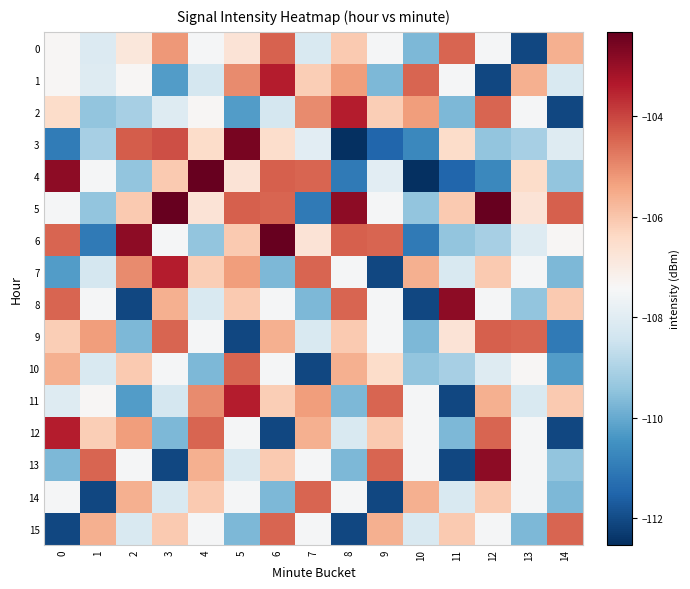

Reading right to left, list all the values displayed in this chart.

0: 14=-105.6	13=-112.1	12=-107.5	11=-104.4	10=-109.7	9=-107.5	8=-106.1	7=-108.2	6=-104.4	5=-106.7	4=-107.5	3=-105.2	2=-106.8	1=-108.1	0=-107.4
1: 14=-108.2	13=-105.6	12=-112.1	11=-107.5	10=-104.4	9=-109.7	8=-105.3	7=-106.2	6=-103.4	5=-105.0	4=-108.3	3=-110.3	2=-107.4	1=-108.1	0=-107.4
2: 14=-112.1	13=-107.5	12=-104.4	11=-109.7	10=-105.3	9=-106.2	8=-103.4	7=-105.0	6=-108.3	5=-110.3	4=-107.4	3=-108.1	2=-109.1	1=-109.4	0=-106.5
3: 14=-108.1	13=-109.1	12=-109.4	11=-106.5	10=-110.7	9=-111.5	8=-112.5	7=-108.0	6=-106.5	5=-102.6	4=-106.5	3=-104.2	2=-104.3	1=-109.1	0=-111.0
4: 14=-109.4	13=-106.5	12=-110.7	11=-111.5	10=-112.5	9=-108.0	8=-111.0	7=-104.5	6=-104.4	5=-106.7	4=-102.3	3=-106.1	2=-109.5	1=-107.5	0=-102.9
5: 14=-104.4	13=-106.7	12=-102.3	11=-106.1	10=-109.5	9=-107.5	8=-102.9	7=-111.0	6=-104.5	5=-104.4	4=-106.7	3=-102.3	2=-106.1	1=-109.5	0=-107.5
6: 14=-107.4	13=-108.1	12=-109.1	11=-109.4	10=-111.0	9=-104.5	8=-104.4	7=-106.7	6=-102.3	5=-106.1	4=-109.5	3=-107.5	2=-102.9	1=-111.0	0=-104.5
7: 14=-109.7	13=-107.5	12=-106.1	11=-108.2	10=-105.6	9=-112.1	8=-107.5	7=-104.4	6=-109.7	5=-105.3	4=-106.2	3=-103.4	2=-105.0	1=-108.3	0=-110.3
8: 14=-106.1	13=-109.5	12=-107.5	11=-102.9	10=-112.1	9=-107.5	8=-104.4	7=-109.7	6=-107.5	5=-106.1	4=-108.2	3=-105.6	2=-112.1	1=-107.5	0=-104.4
9: 14=-111.0	13=-104.5	12=-104.4	11=-106.7	10=-109.7	9=-107.5	8=-106.1	7=-108.2	6=-105.6	5=-112.1	4=-107.5	3=-104.4	2=-109.7	1=-105.3	0=-106.2
10: 14=-110.3	13=-107.4	12=-108.1	11=-109.1	10=-109.4	9=-106.5	8=-105.6	7=-112.1	6=-107.5	5=-104.4	4=-109.7	3=-107.5	2=-106.1	1=-108.2	0=-105.6
11: 14=-106.1	13=-108.2	12=-105.6	11=-112.1	10=-107.5	9=-104.4	8=-109.7	7=-105.3	6=-106.2	5=-103.4	4=-105.0	3=-108.3	2=-110.3	1=-107.4	0=-108.1
12: 14=-112.1	13=-107.5	12=-104.4	11=-109.7	10=-107.5	9=-106.1	8=-108.2	7=-105.6	6=-112.1	5=-107.5	4=-104.4	3=-109.7	2=-105.3	1=-106.2	0=-103.4
13: 14=-109.5	13=-107.5	12=-102.9	11=-112.1	10=-107.5	9=-104.4	8=-109.7	7=-107.5	6=-106.1	5=-108.2	4=-105.6	3=-112.1	2=-107.5	1=-104.4	0=-109.7
14: 14=-109.7	13=-107.5	12=-106.1	11=-108.2	10=-105.6	9=-112.1	8=-107.5	7=-104.4	6=-109.7	5=-107.5	4=-106.1	3=-108.2	2=-105.6	1=-112.1	0=-107.5
15: 14=-104.4	13=-109.7	12=-107.5	11=-106.1	10=-108.2	9=-105.6	8=-112.1	7=-107.5	6=-104.4	5=-109.7	4=-107.5	3=-106.1	2=-108.2	1=-105.6	0=-112.1